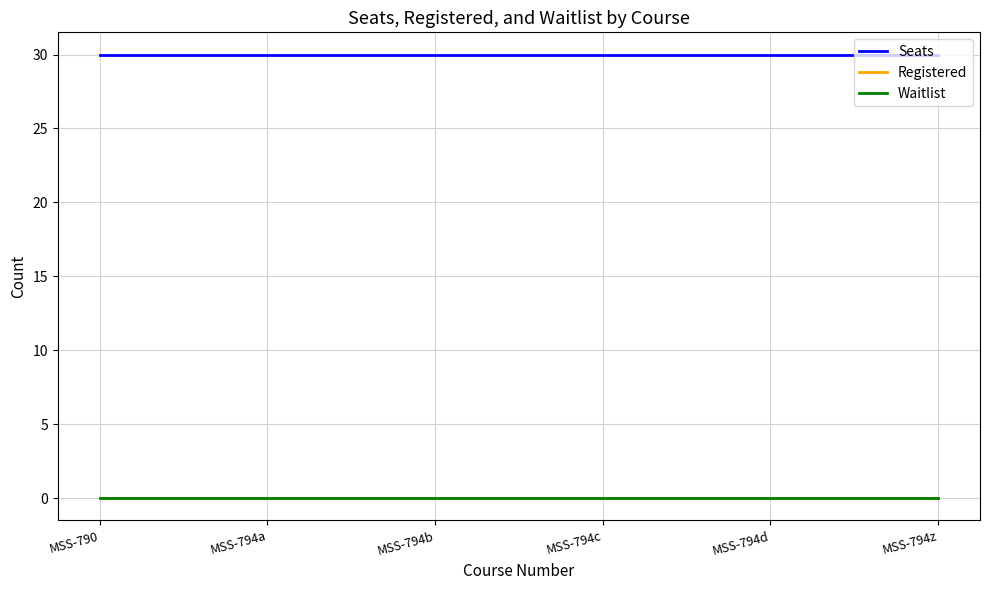

Which has a higher value, MSS-794b or MSS-794a?

MSS-794b